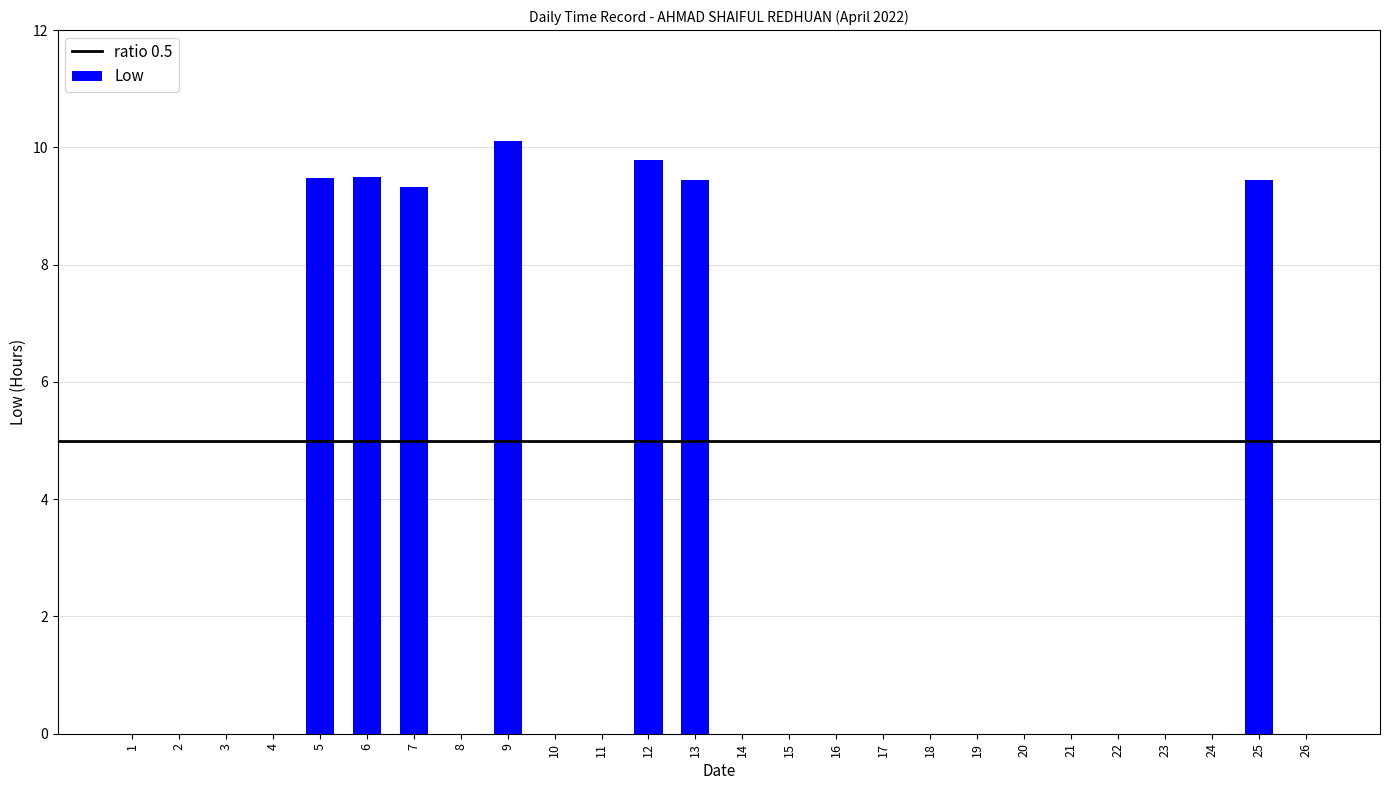

What is the sum of all values?

67.1